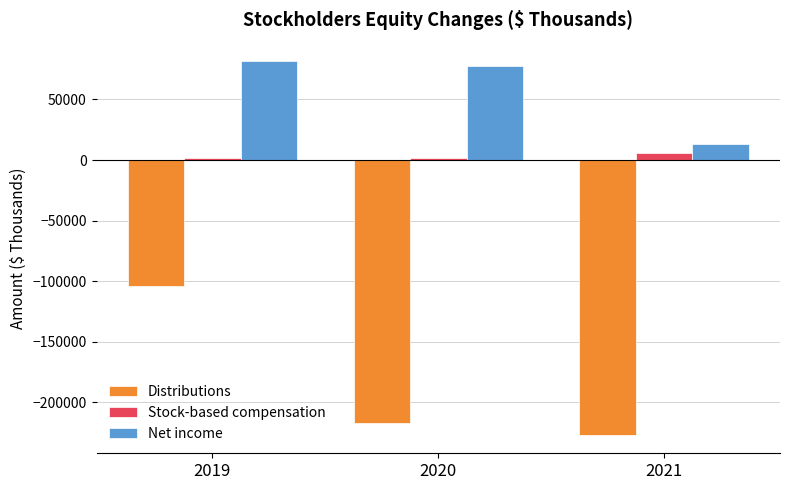

Which series has the largest range (max minus min)?

Distributions